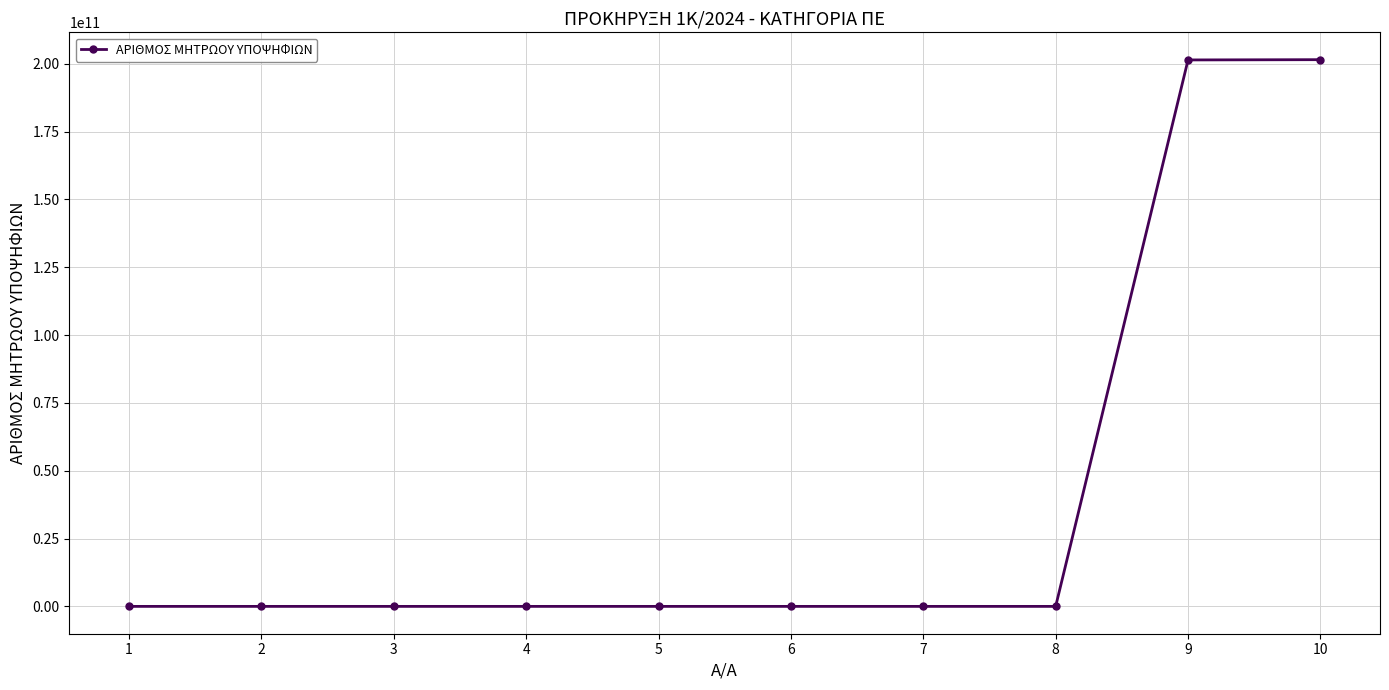

Does the chart have visible grid lines?

Yes